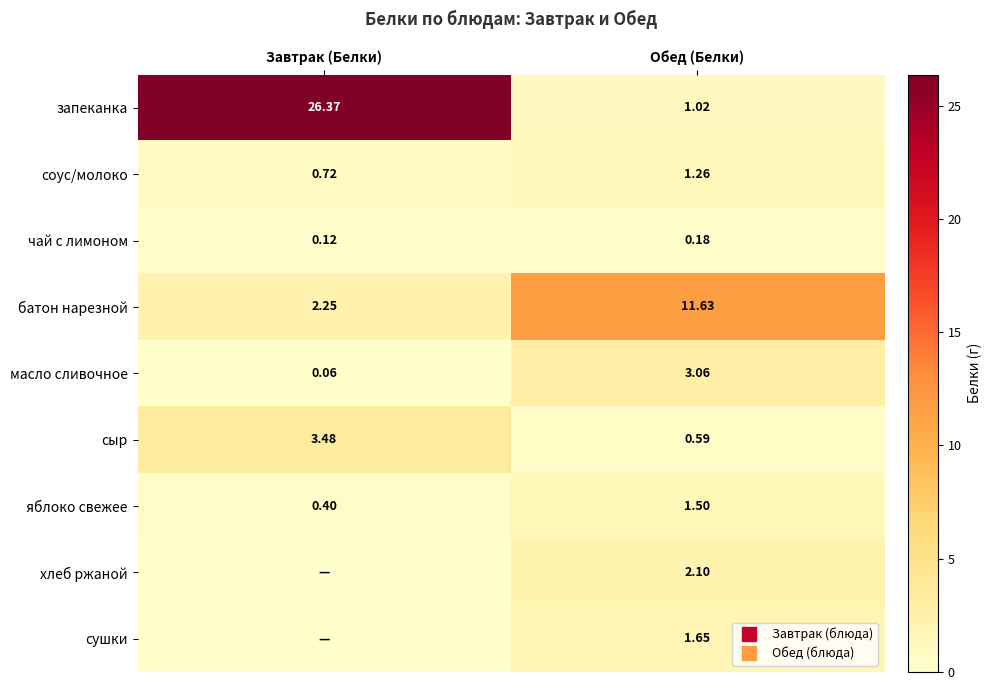

How many values in the хлеб ржаной series exceed 2?

1